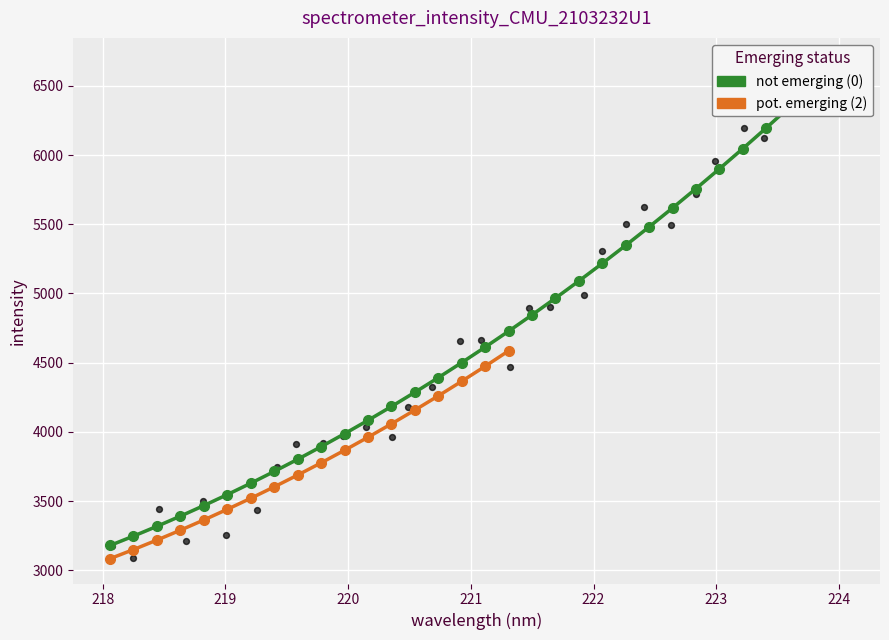

At how many categories does at least one series exceed 4357?

18